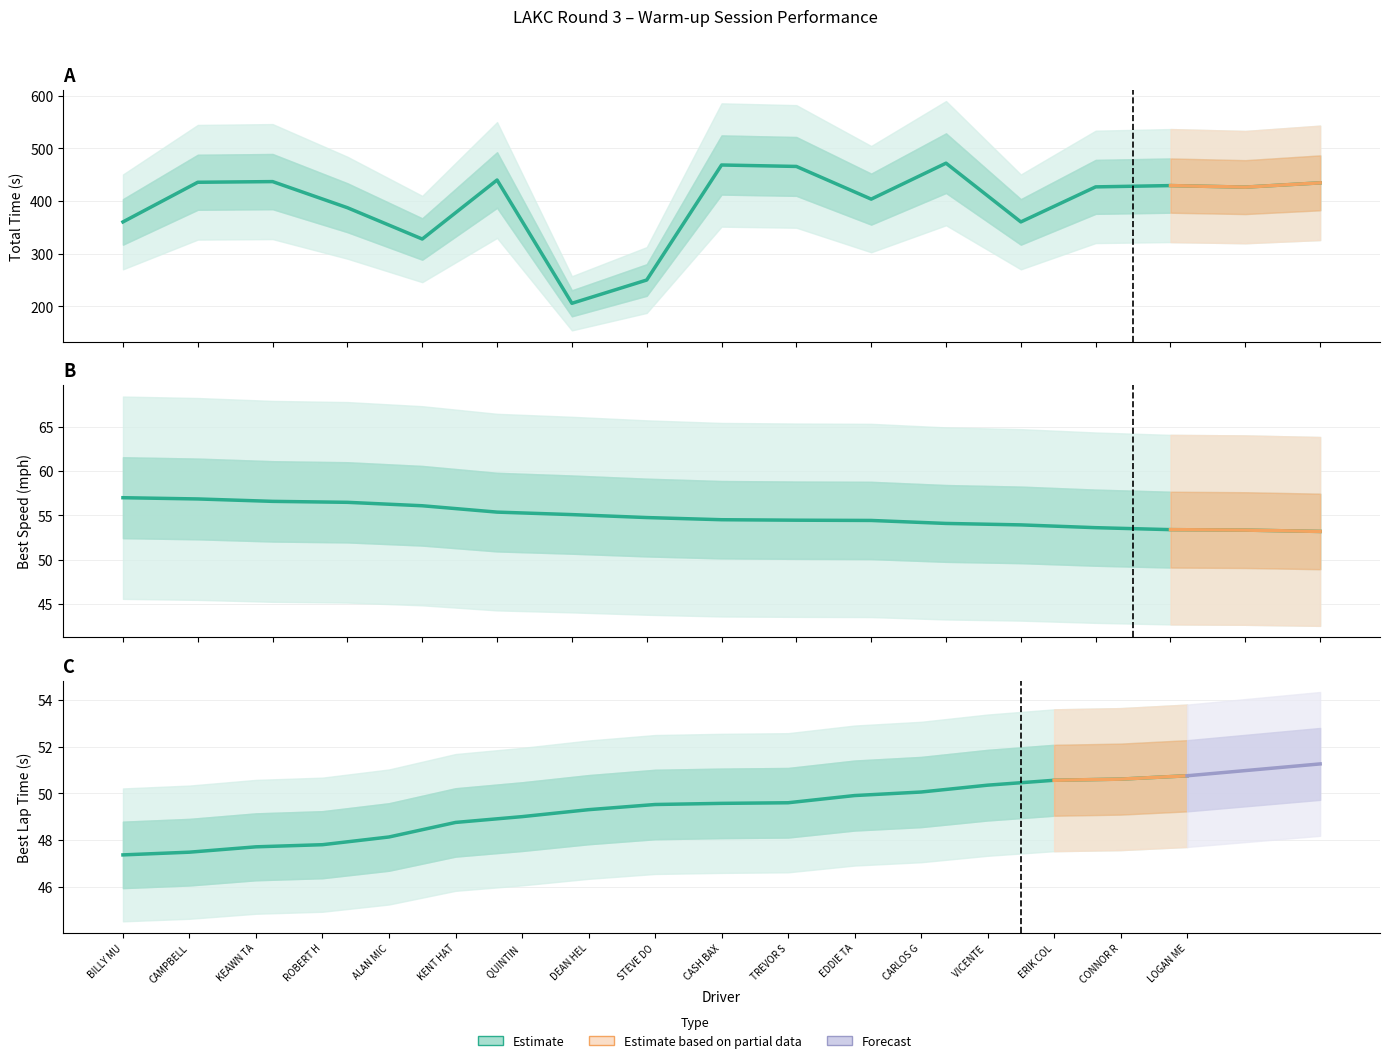

At which category does the chart reach its peak across all series?

EDDIE TAFOYA